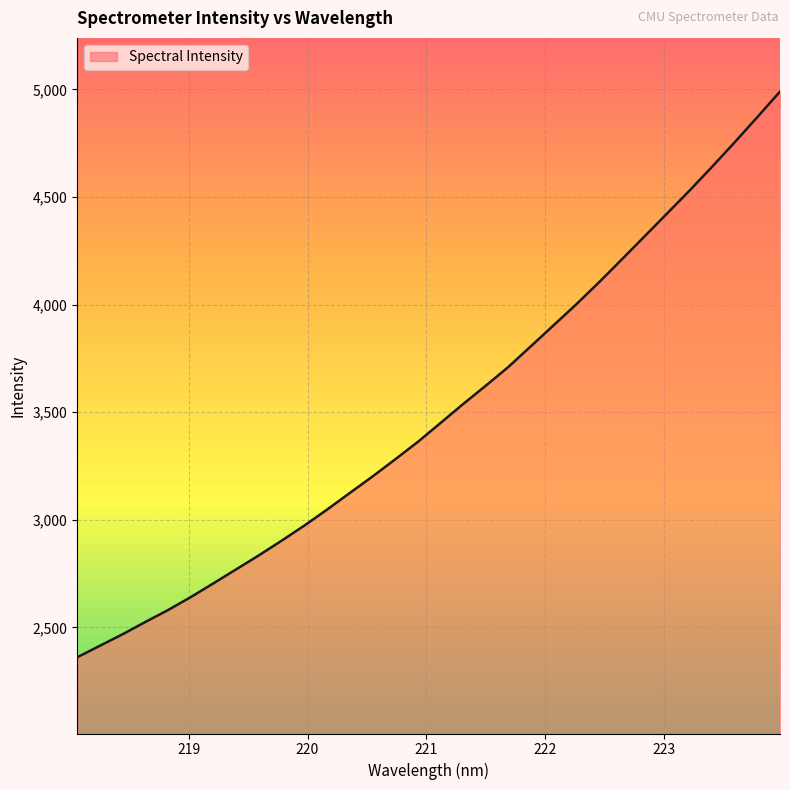

What is the maximum value shown in the chart?

4990.0